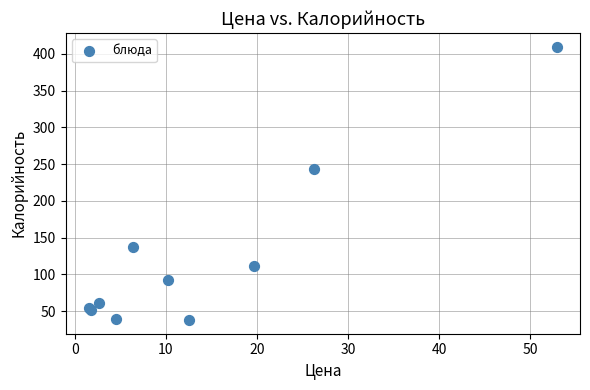

What Y value in the scatter plot is closest to 224?

244